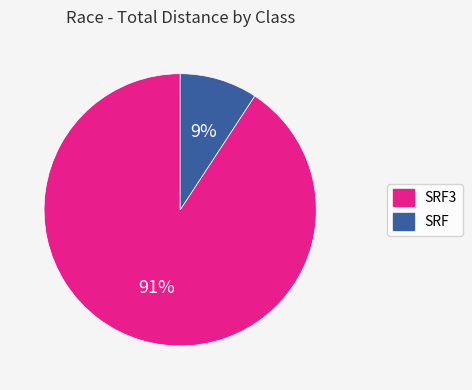

What is the smallest slice in the pie chart?

SRF